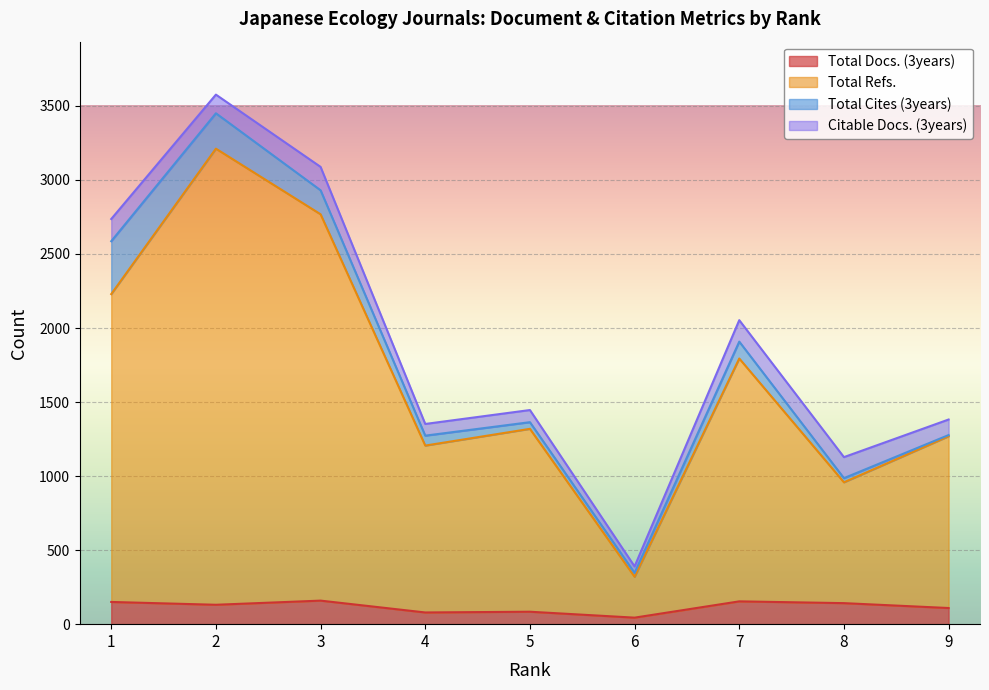

At which label does Total Refs. first exceed 1319?

1